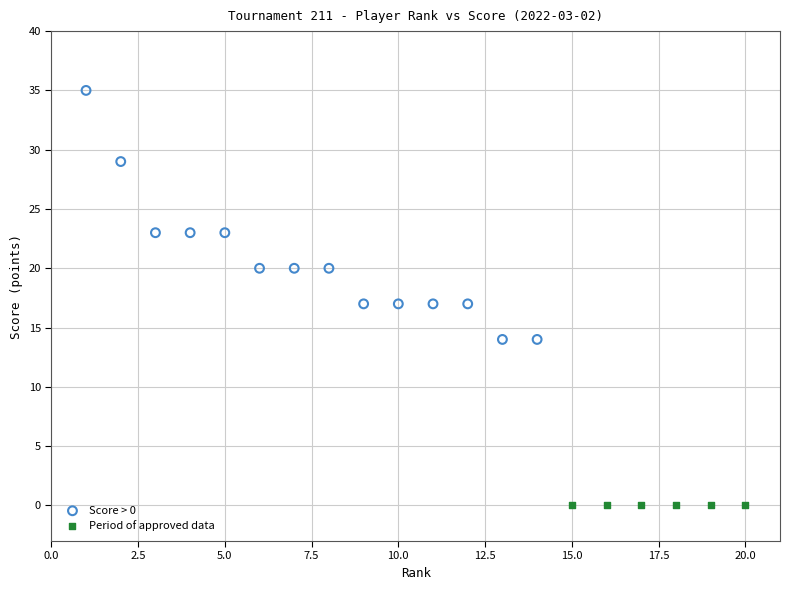

Which series reaches the minimum Y coordinate?

Period of approved data